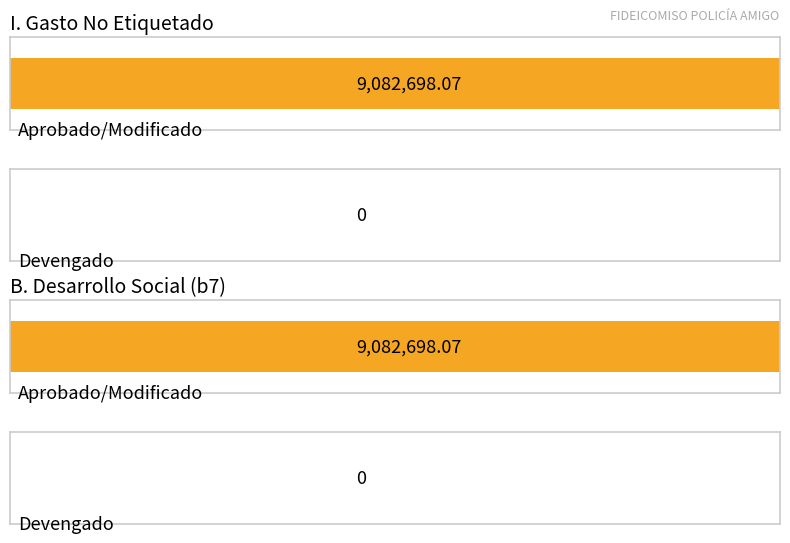

How many data points does each series have?

2